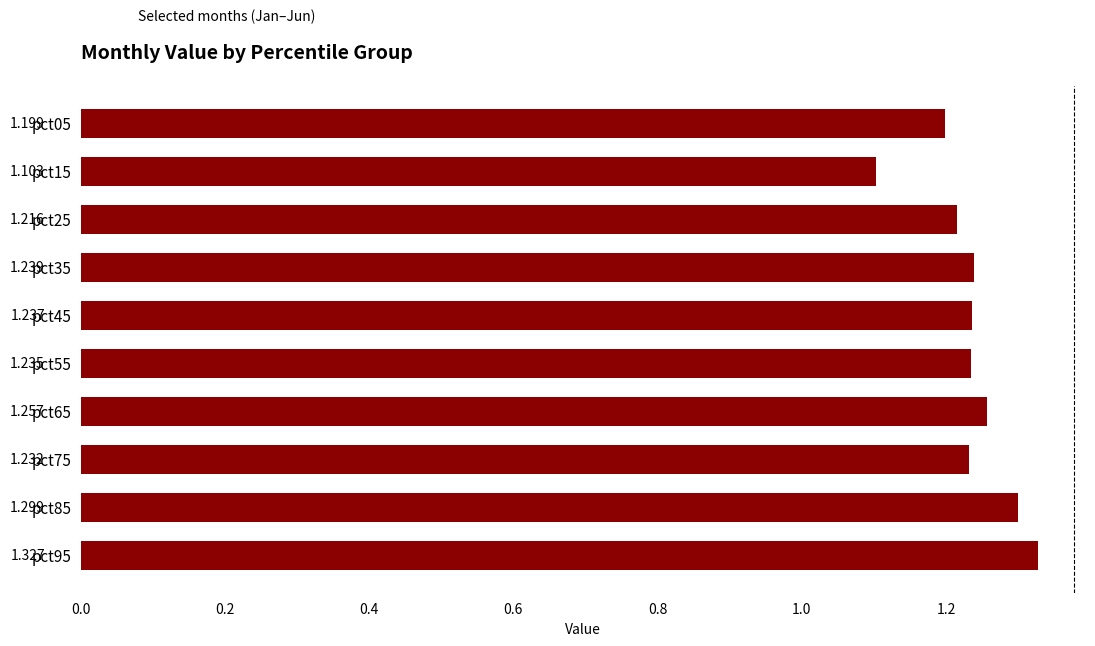

Count the values in the range 1 to 2.

10